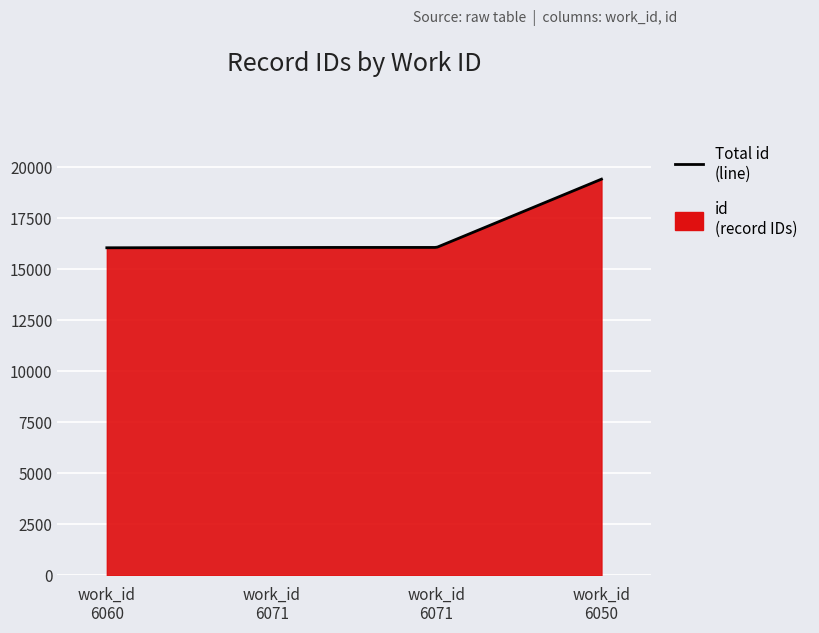

Which series has the largest range (max minus min)?

id